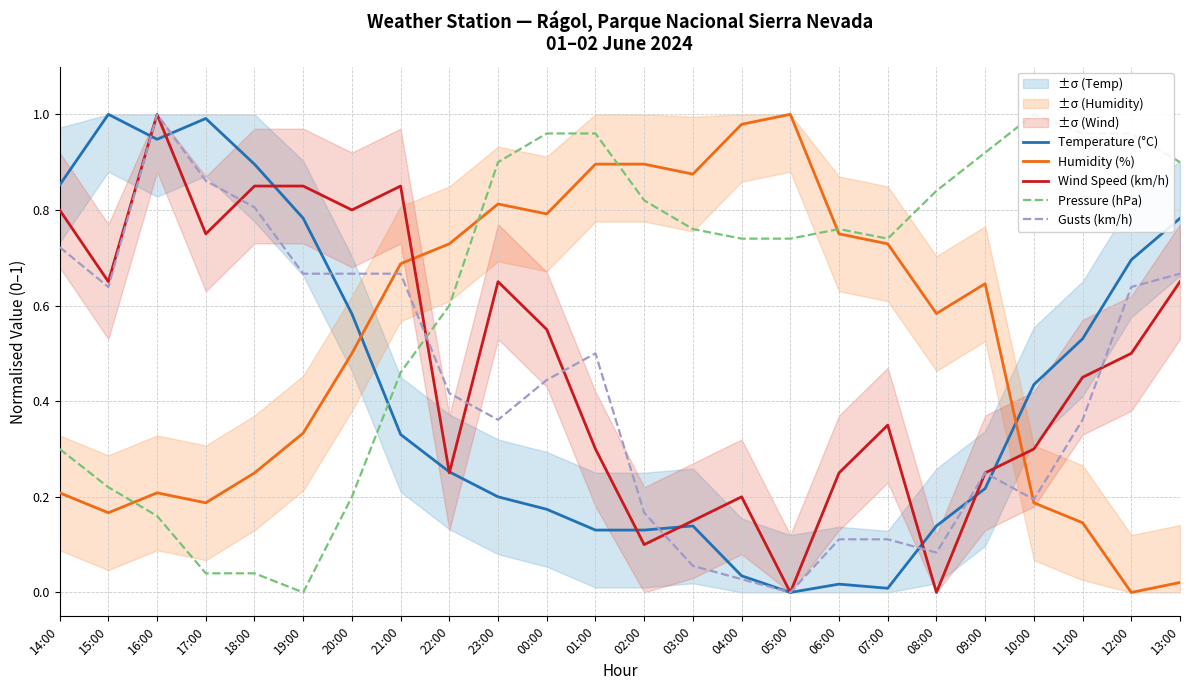

What is the difference between the Temperature (°C) values at 08:00 and 14:00?

0.7